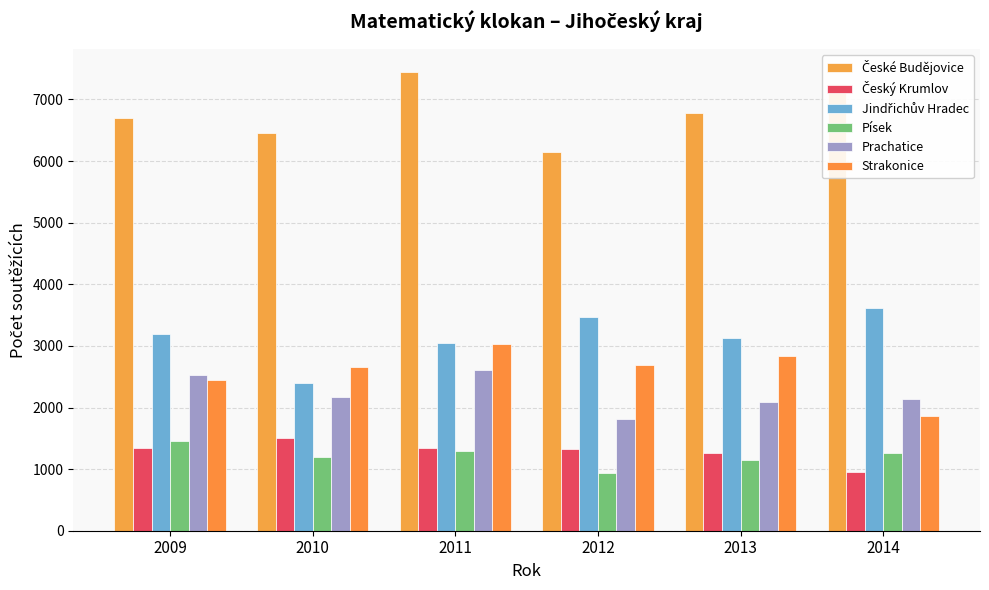

What is the average value of the České Budějovice series?

6797